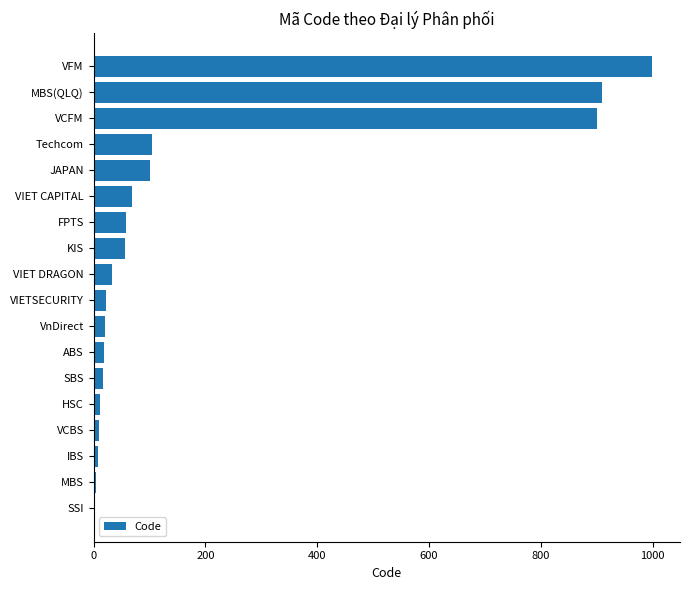

Between Techcom and VIETSECURITY, which is larger?

Techcom